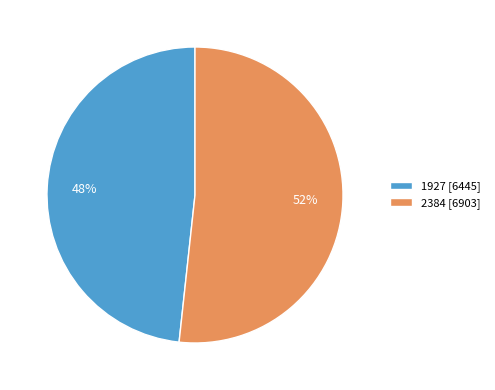

Count the number of slices in the pie.

2